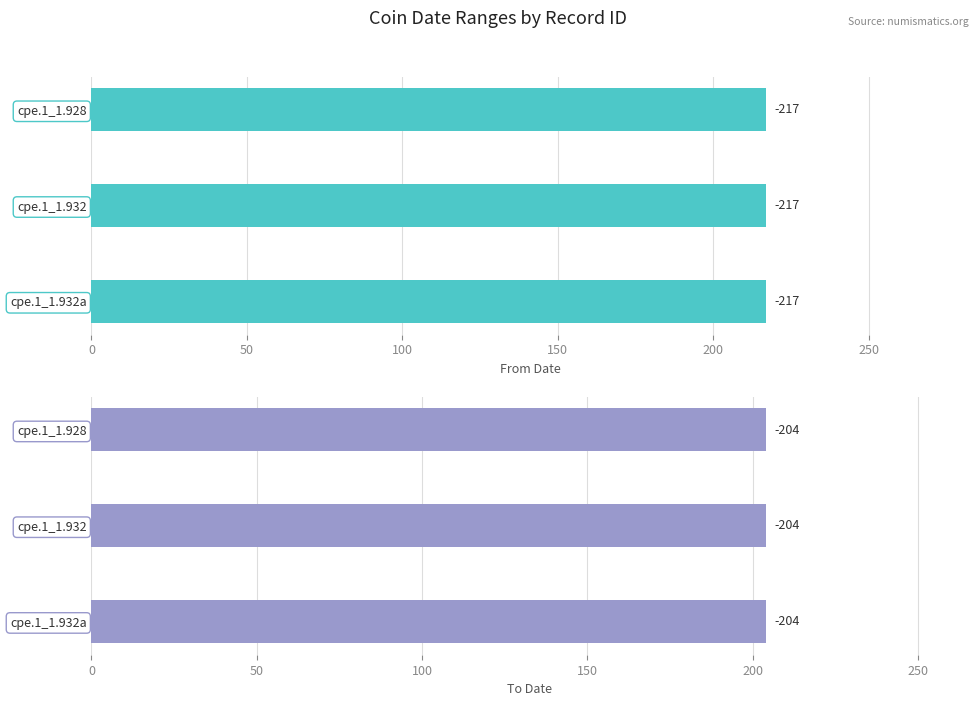

What value does the To Date series have at cpe.1_1.928?

-204